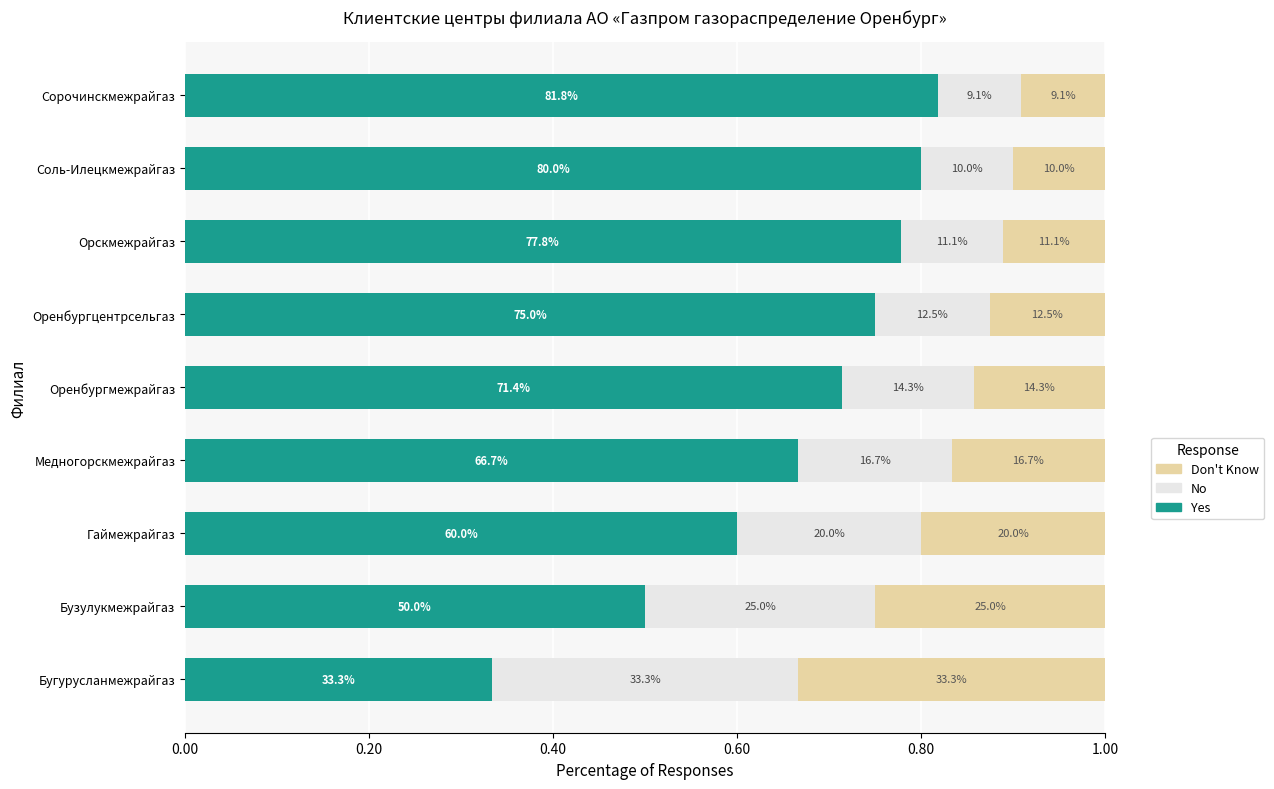

What are all the series names shown in the legend?

Don't Know, No, Yes